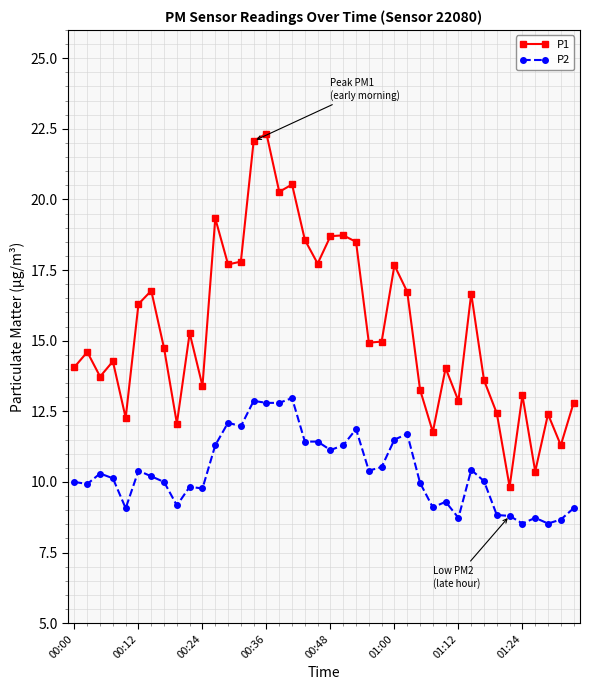

List the series in order of their peak value, lowest first.

P2, P1